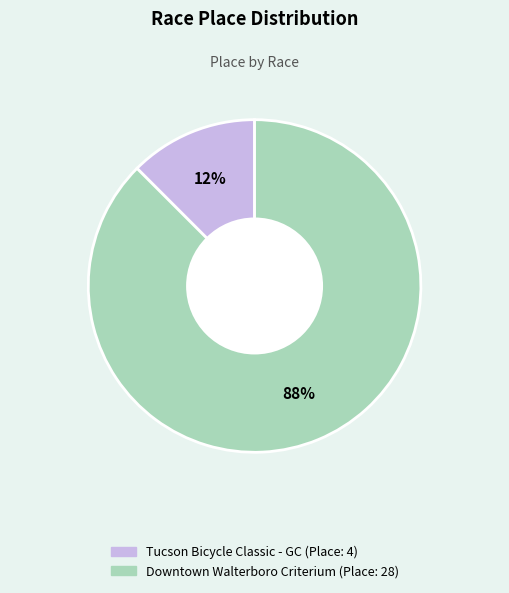

True or false: Tucson Bicycle Classic - GC accounts for 12% of the total.

True